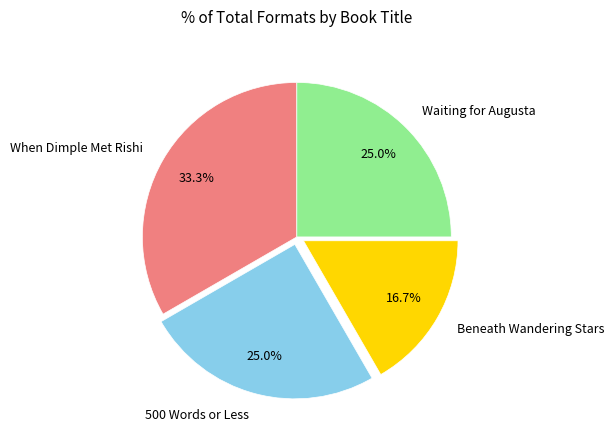

Does any single category account for the majority?

No